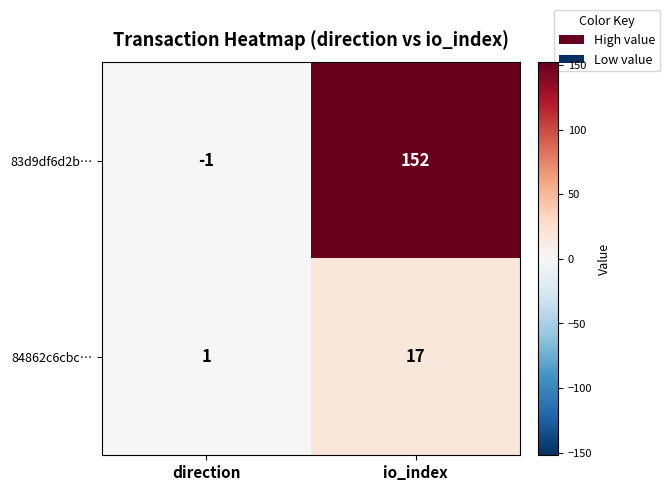

Where is 84862c6cbc… nearest to the value 9?

direction